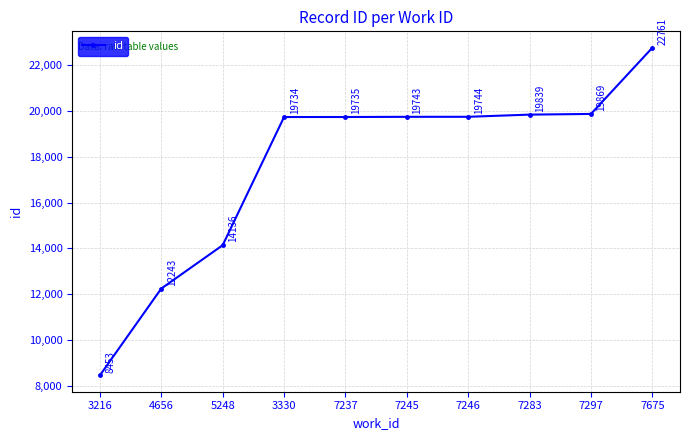

Between 7237 and 7245, which is larger?

7245